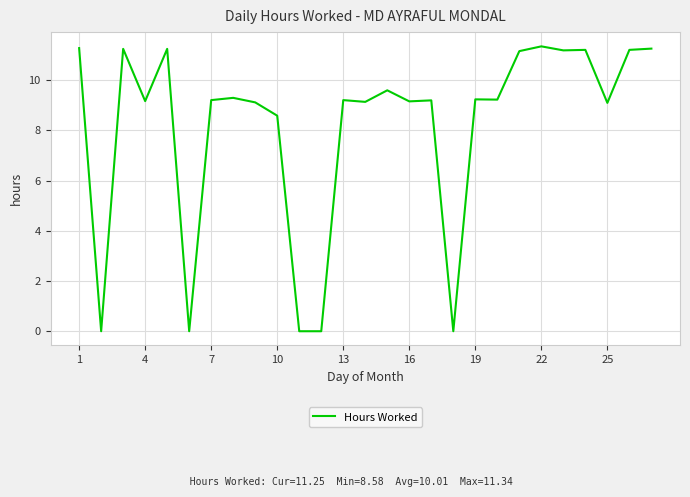

What is the greatest value displayed?

11.3